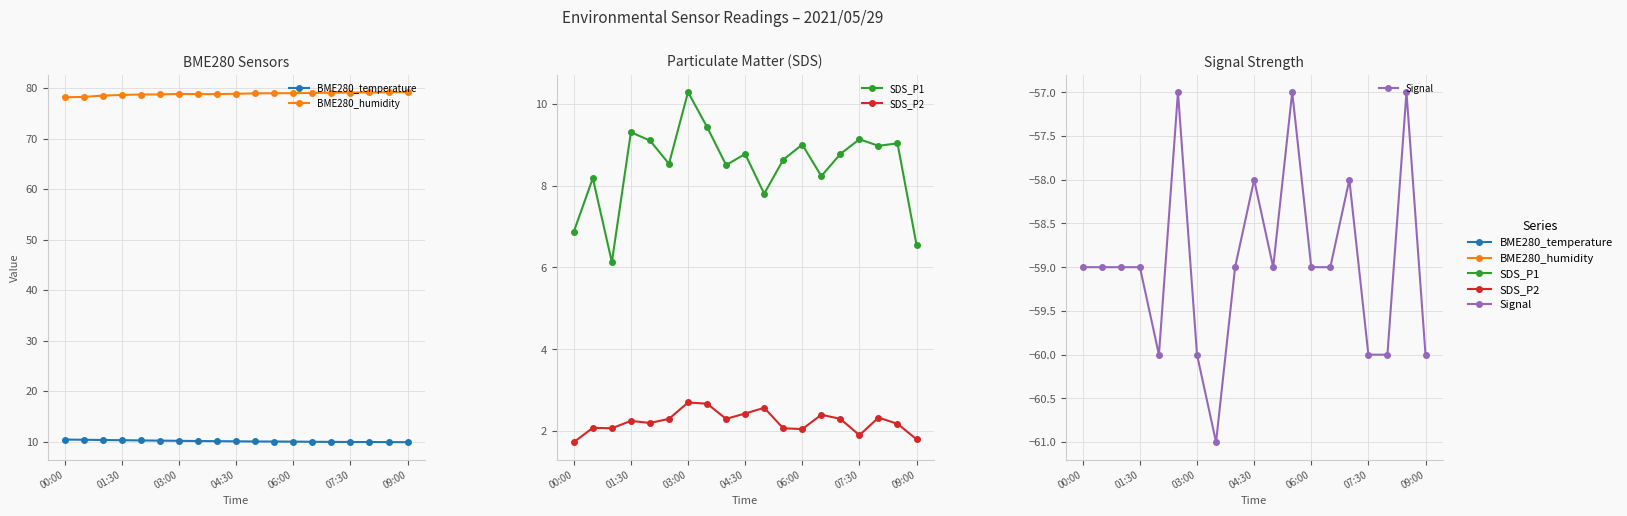

True or false: BME280_temperature and BME280_humidity intersect in this chart.

False